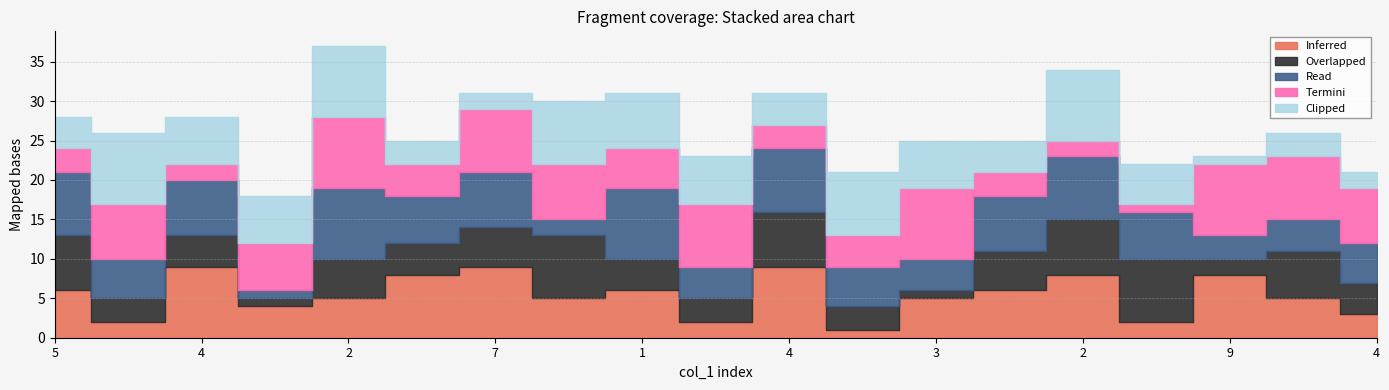

At how many categories does at least one series exceed 5?

19